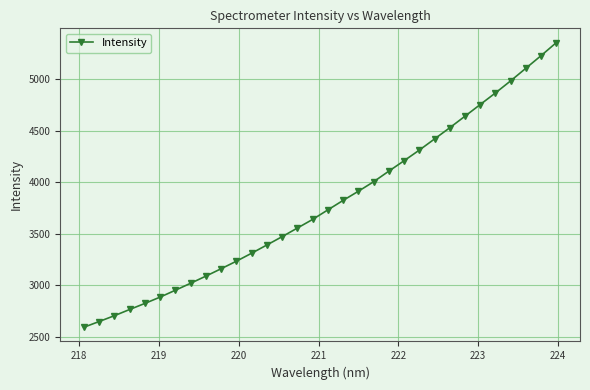

What is the minimum value shown in the chart?

2592.6